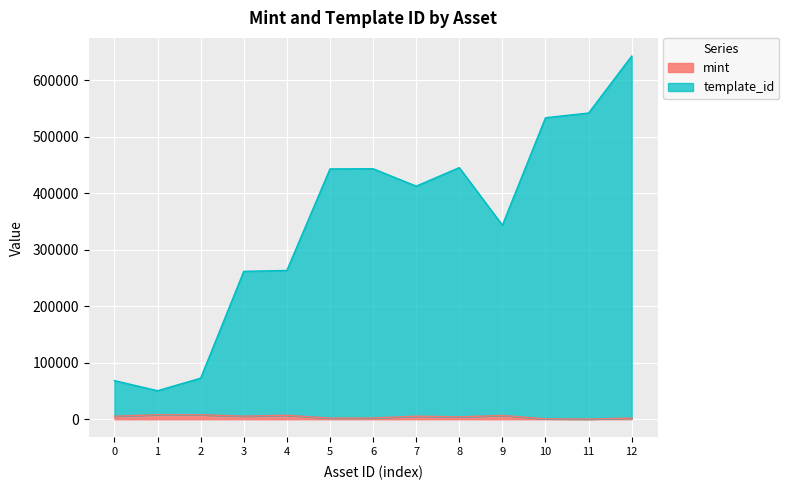

What is the sum of the mint values at 5 and 6?

4193